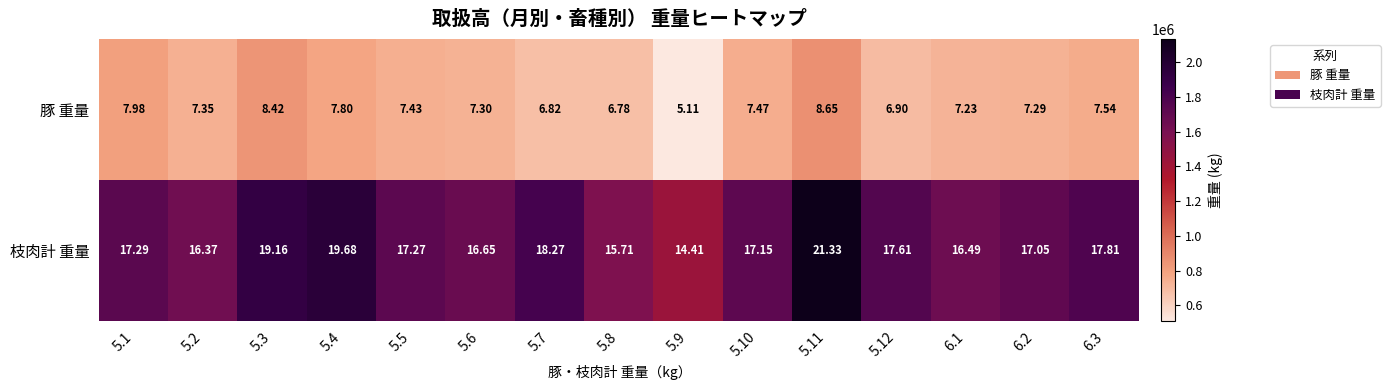

Which series has the widest spread of values?

枝肉計 重量